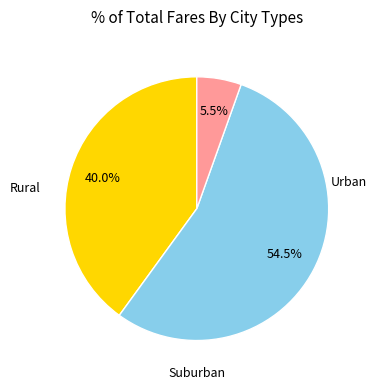

Is there a majority slice in this chart?

Yes